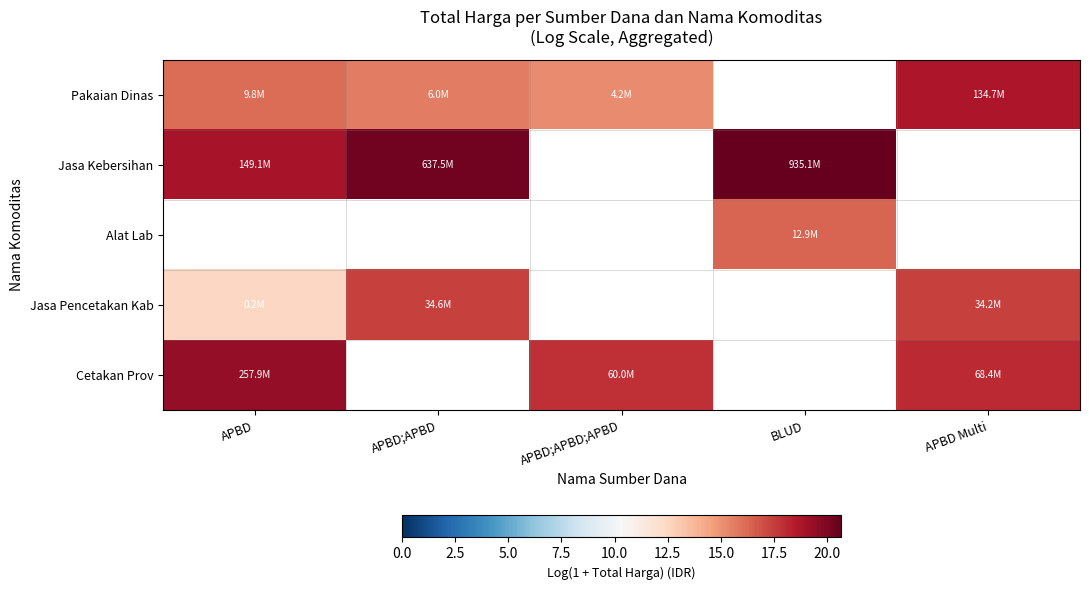

True or false: Jasa Kebersihan has a value of 29.3 at BLUD.

False